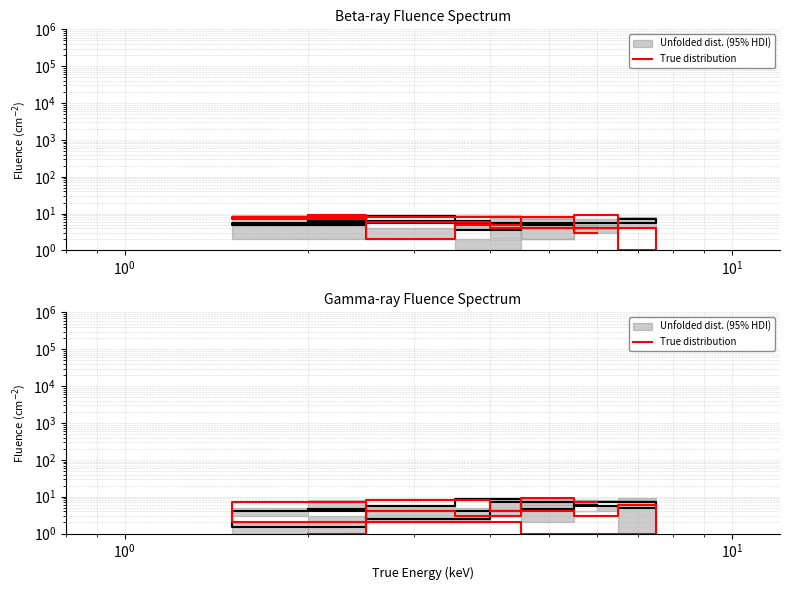

What is the difference between the second highest and second lowest values?

7